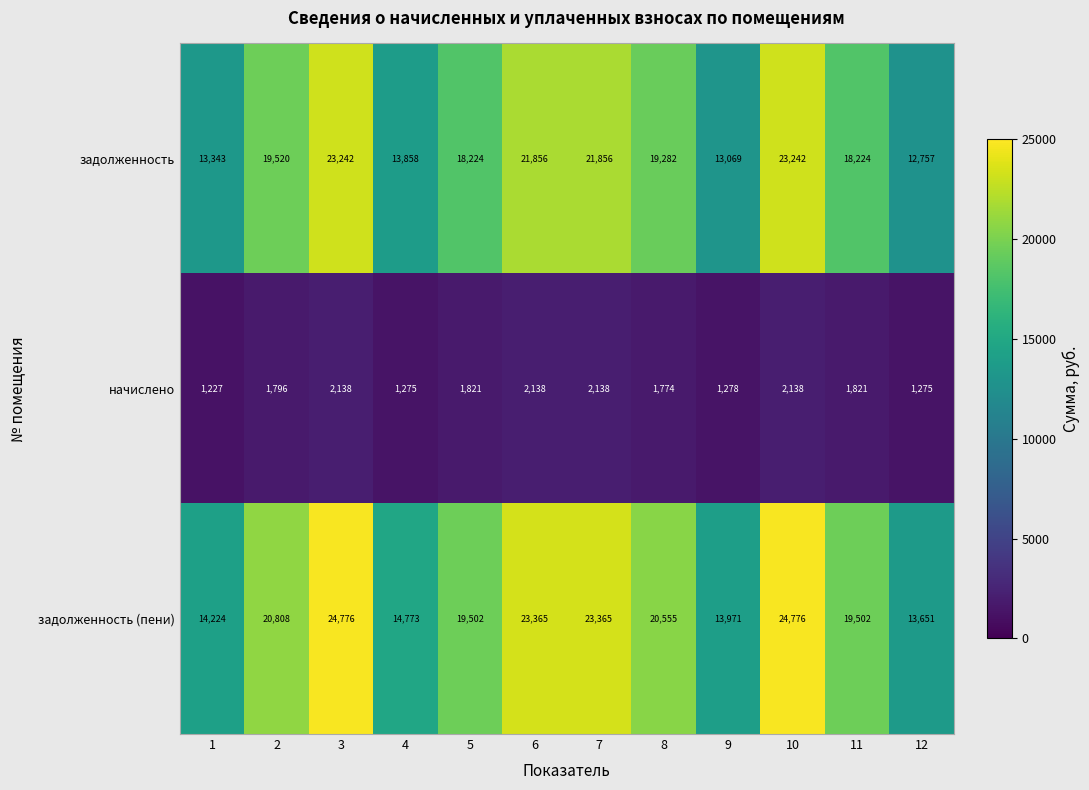

What is the approximate value of начислено at 3, to the nearest 50?

2150